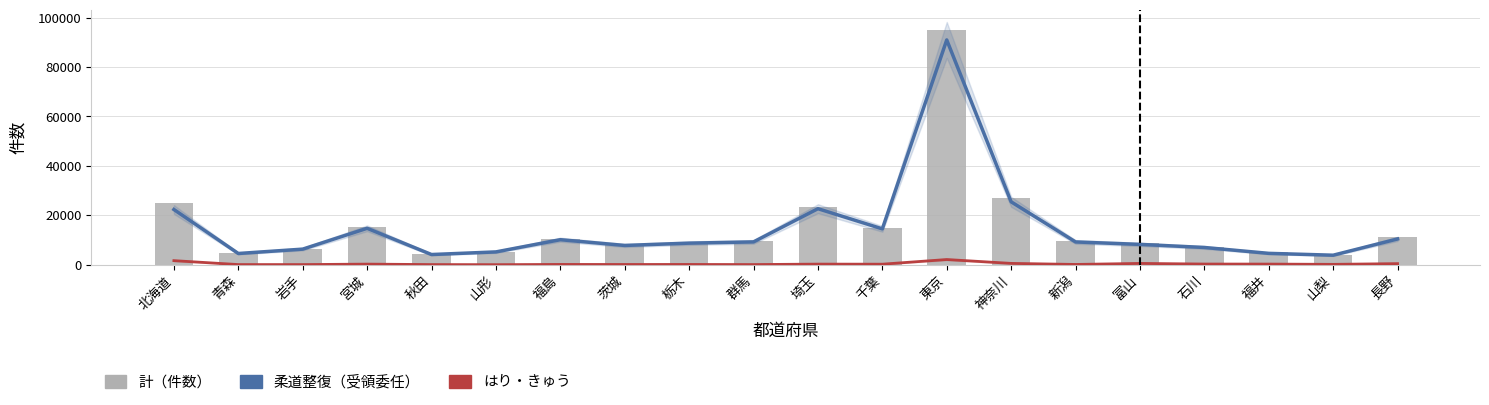

What is the label of the 20th bar from the left?

長野